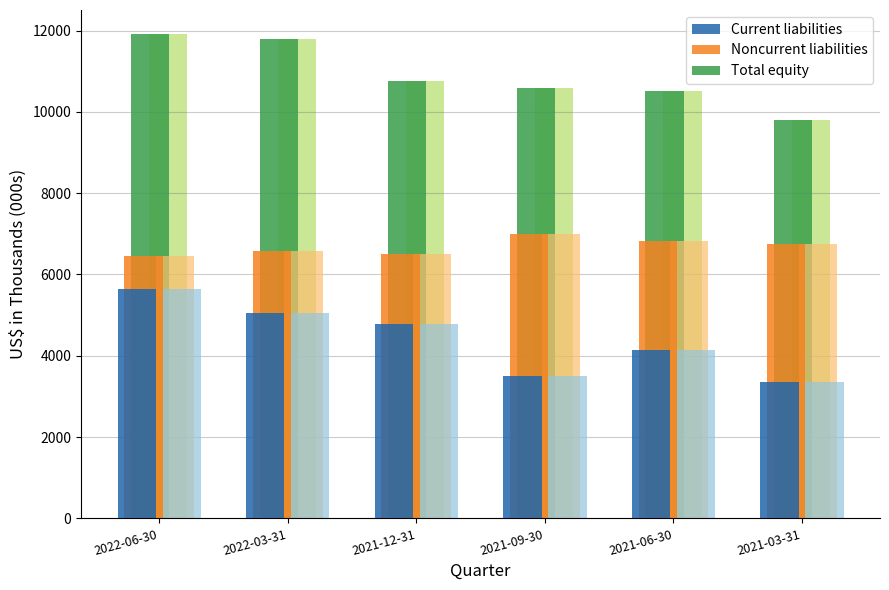

Which label corresponds to the smallest value in the chart?

2021-03-31